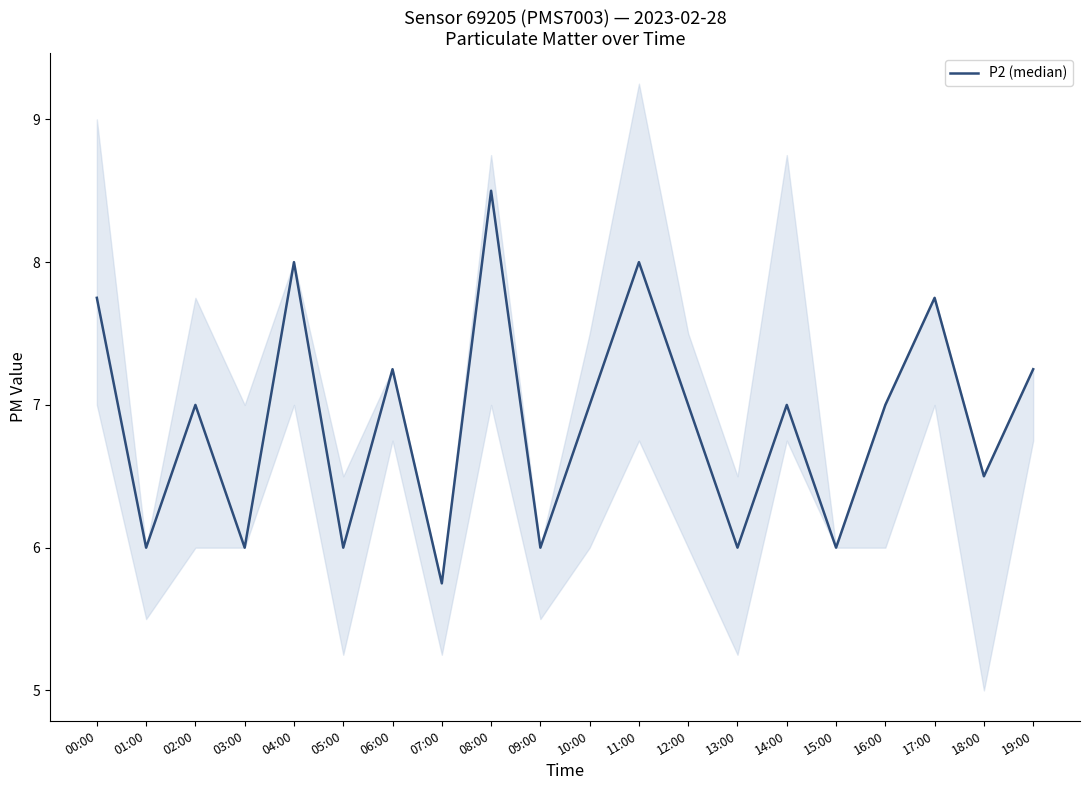

Rank the categories by value from highest to lowest.

08:00, 04:00, 11:00, 00:00, 17:00, 06:00, 19:00, 02:00, 10:00, 12:00, 14:00, 16:00, 18:00, 01:00, 03:00, 05:00, 09:00, 13:00, 15:00, 07:00